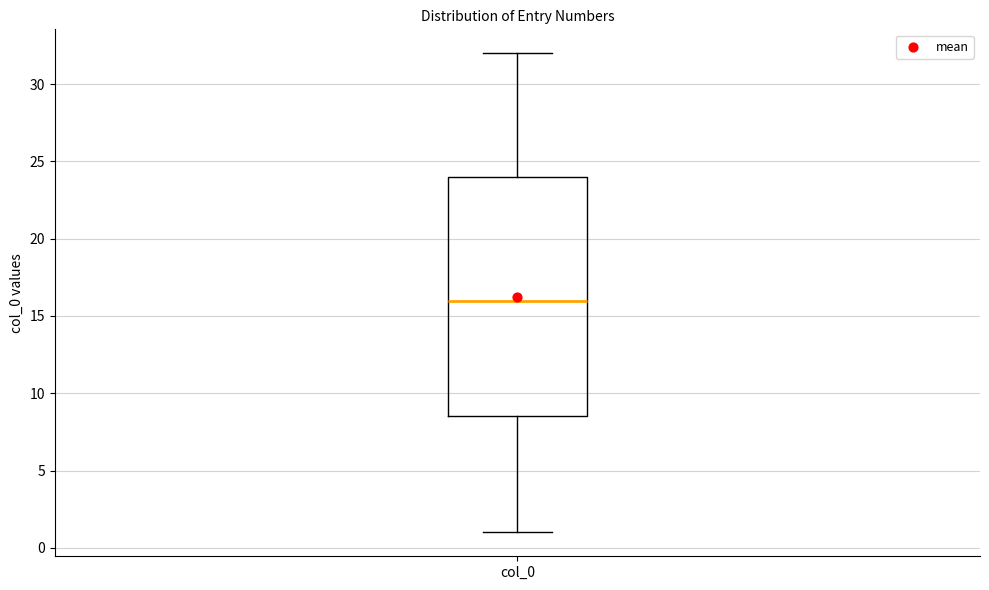

Read this box plot against the y-axis: the position of the median line, the range covered by the box, and the ends of both whiskers. The values are not printed on the chart, so give them approximately, as read against the axis.

median 16.0, box 8.5 to 24.0, whiskers 1.0 to 32.0